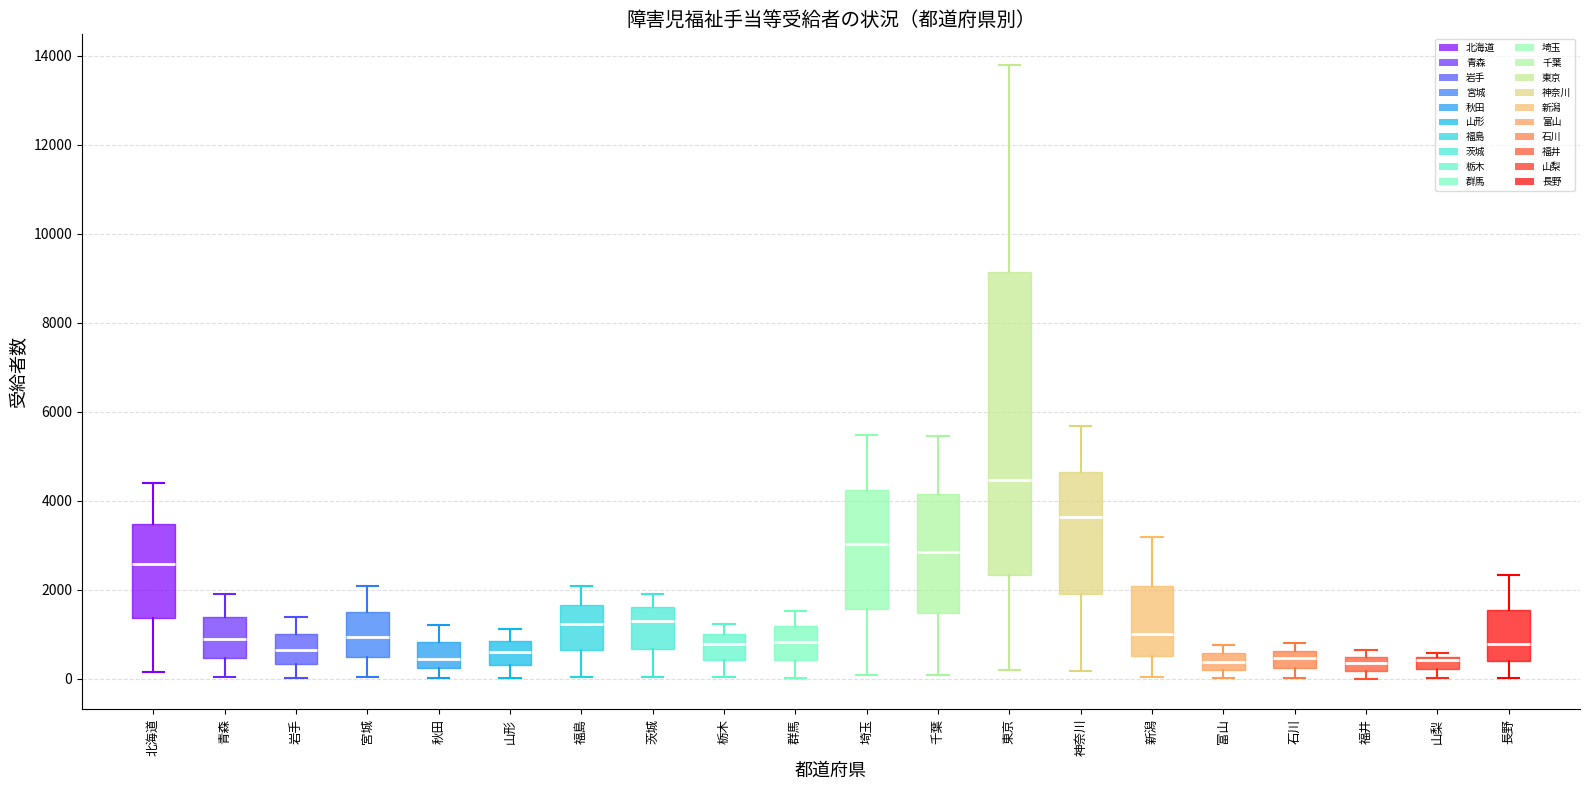

Which box is the tallest, from its lower edge to its upper edge?

東京